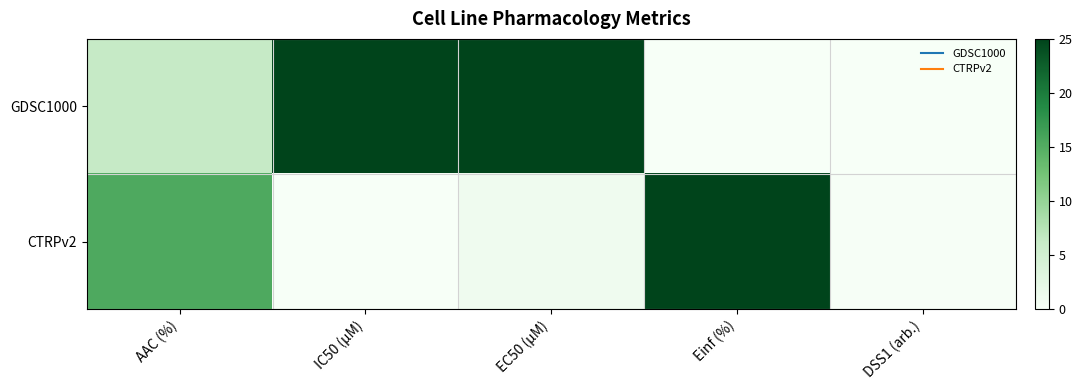

Rank the series by their maximum value, from lowest to highest.

CTRPv2, GDSC1000